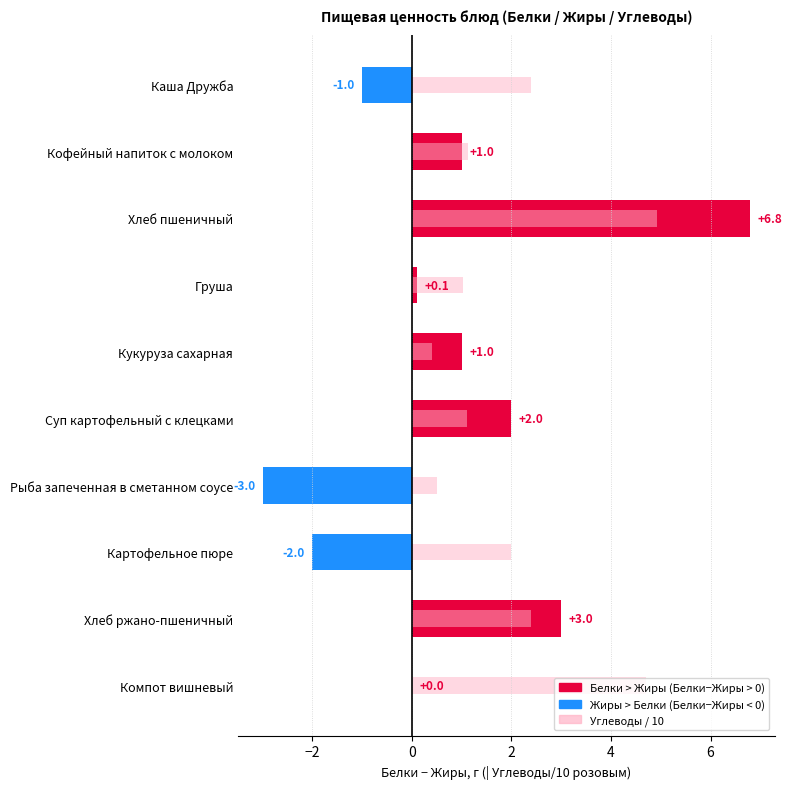

Reading right to left, list all the values displayed in this chart.

4.7	2.4	2.0	0.5	1.1	0.4	1.0	4.9	1.1	2.4